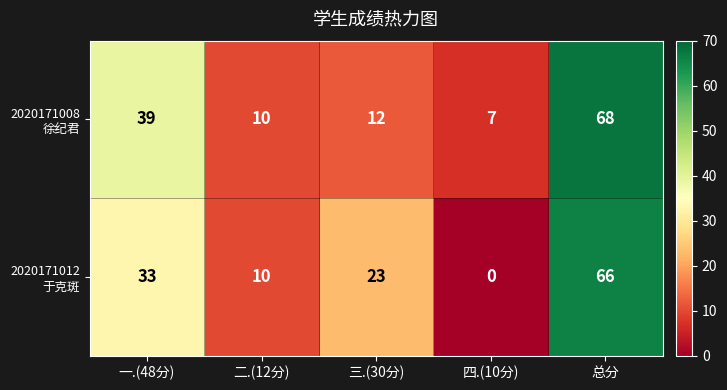

How many series are shown in this chart?

2